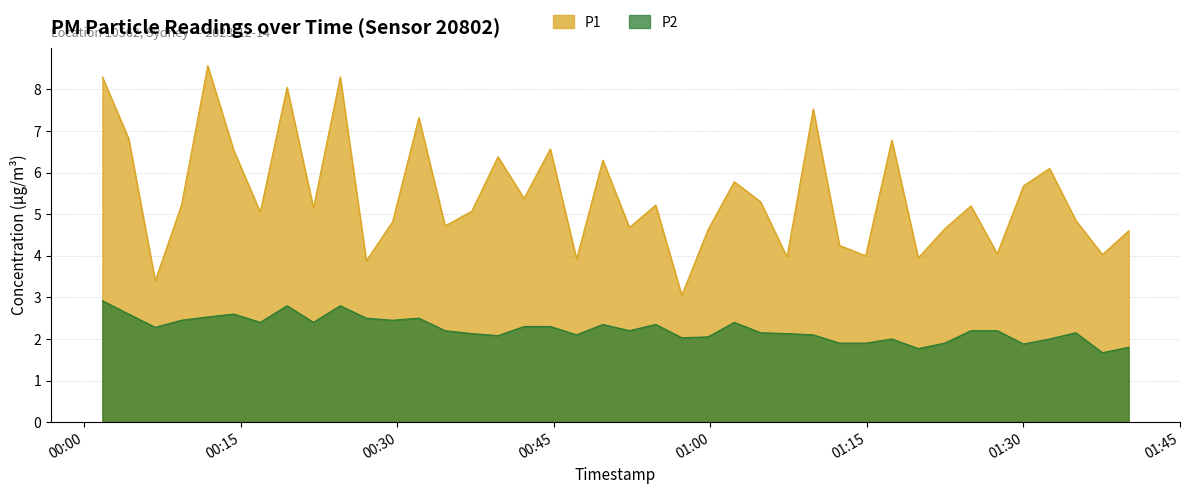

Is it true that P2 equals 2.5 at 2023-12-14T00:29:32?

True